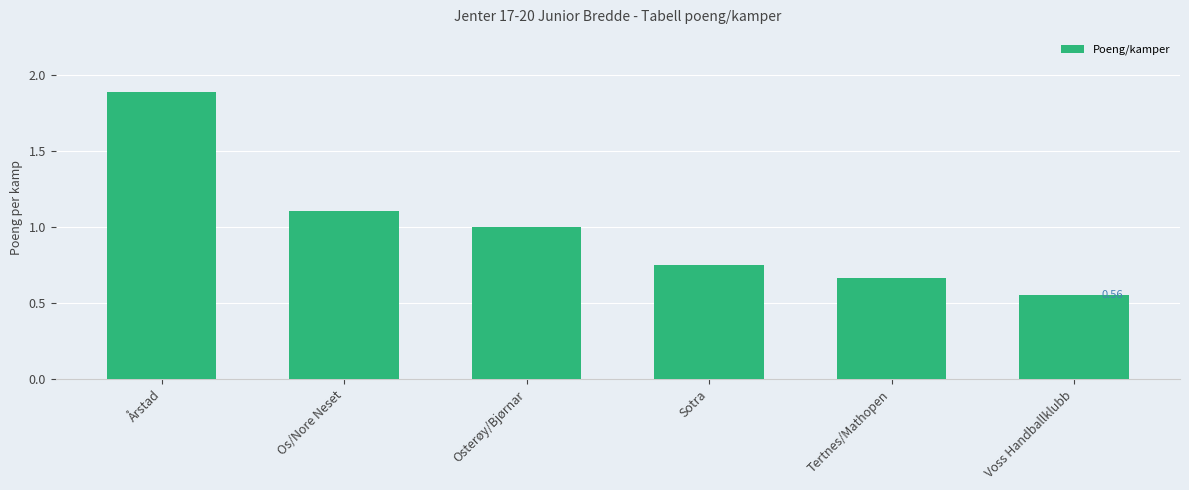

List the labels in order of value, smallest first.

Voss Handballklubb, Tertnes/Mathopen, Sotra, Osterøy/Bjørnar, Os/Nore Neset, Årstad